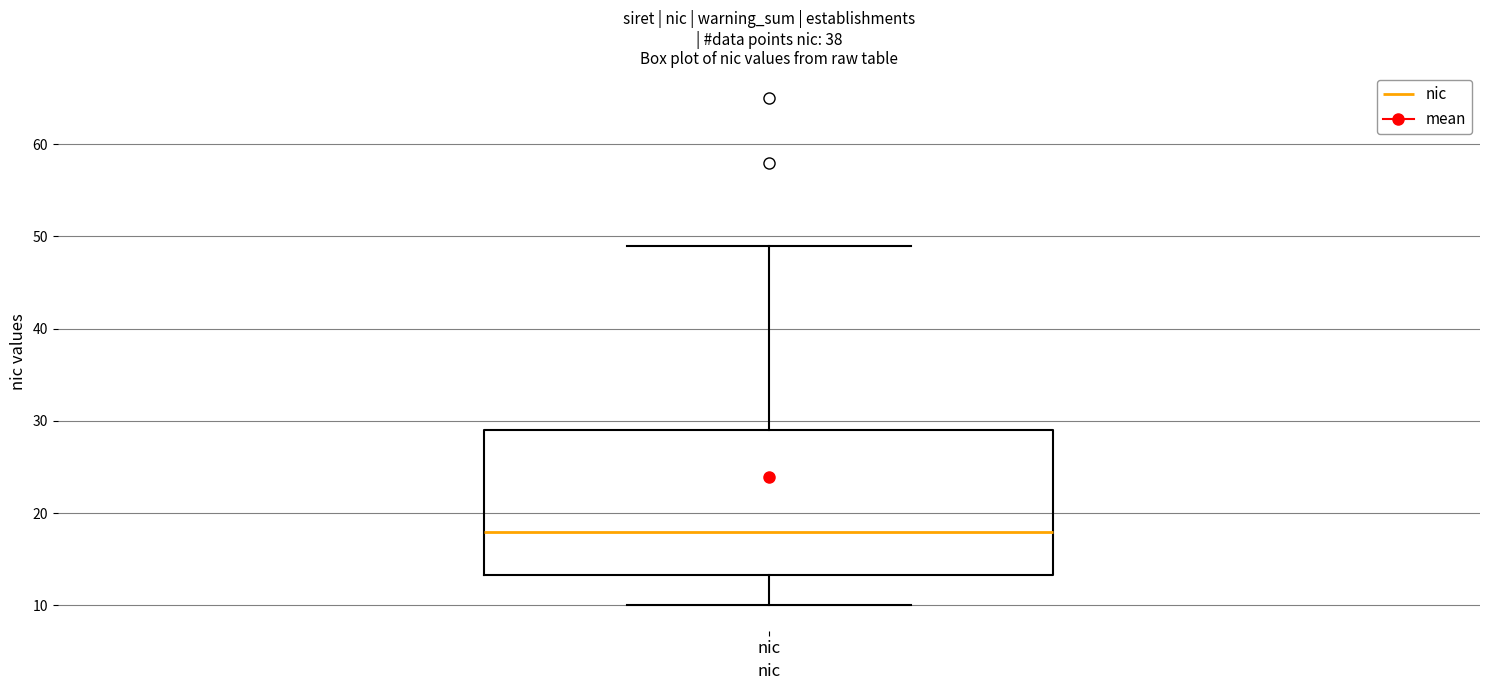

Read this box plot against the y-axis: the position of the median line, the range covered by the box, and the ends of both whiskers. The values are not printed on the chart, so give them approximately, as read against the axis.

median 18, box 13 to 29, whiskers 10 to 49